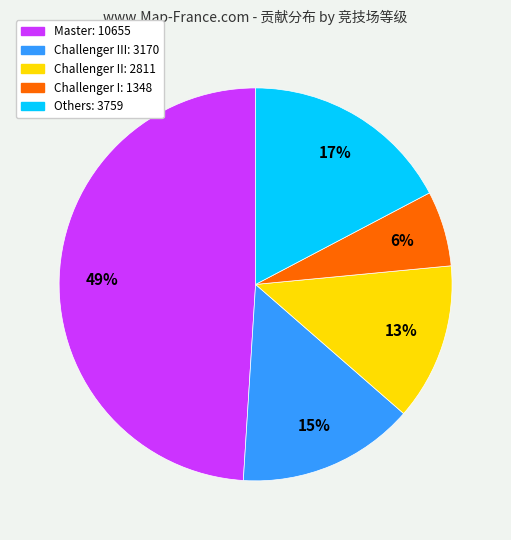

Does any single category account for the majority?

No